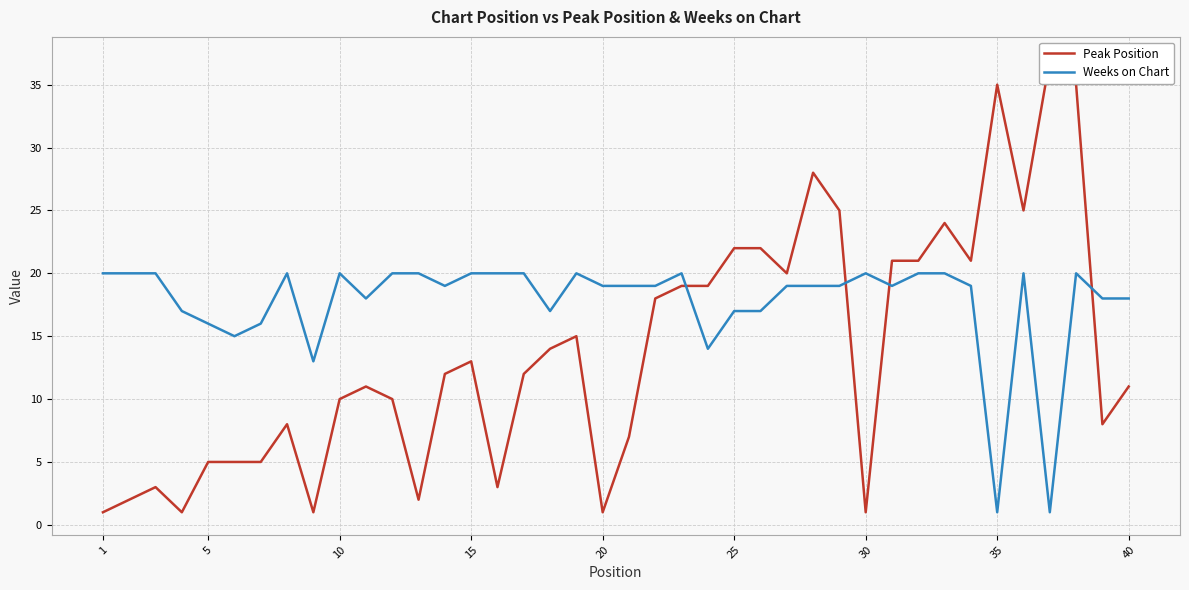

How many distinct data groups are displayed?

2